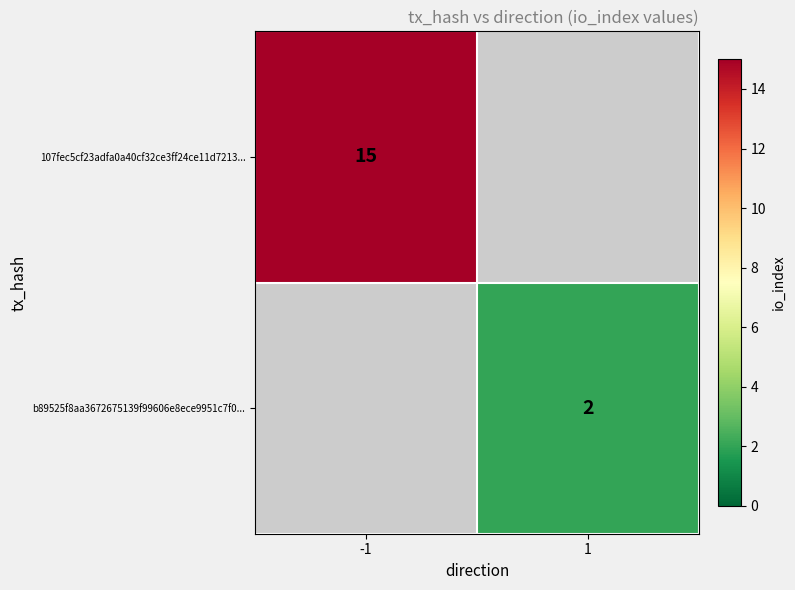

The value of 107fec5cf23adfa0a40cf32ce3ff24ce11d7213... at -1 is 9. True or false?

False